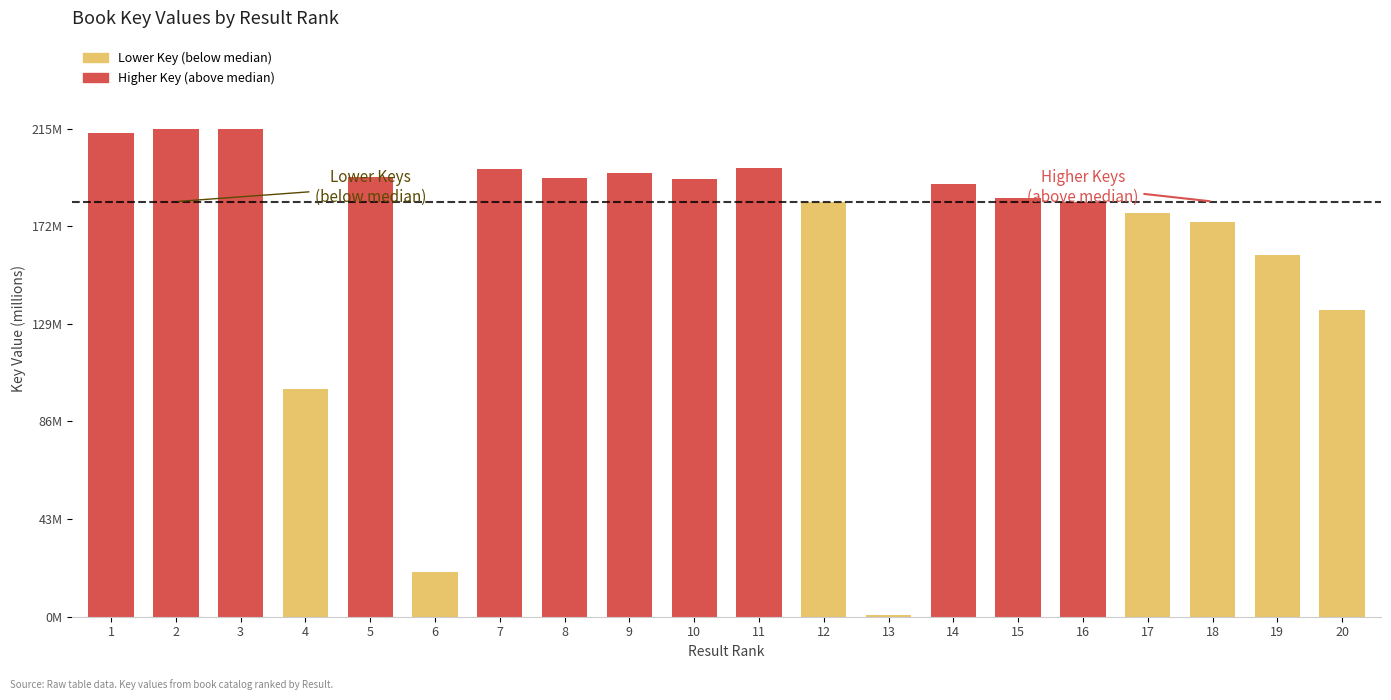

Rank the categories by value from highest to lowest.

3, 2, 1, 11, 7, 9, 5, 8, 10, 14, 15, 16, 12, 17, 18, 19, 20, 4, 6, 13